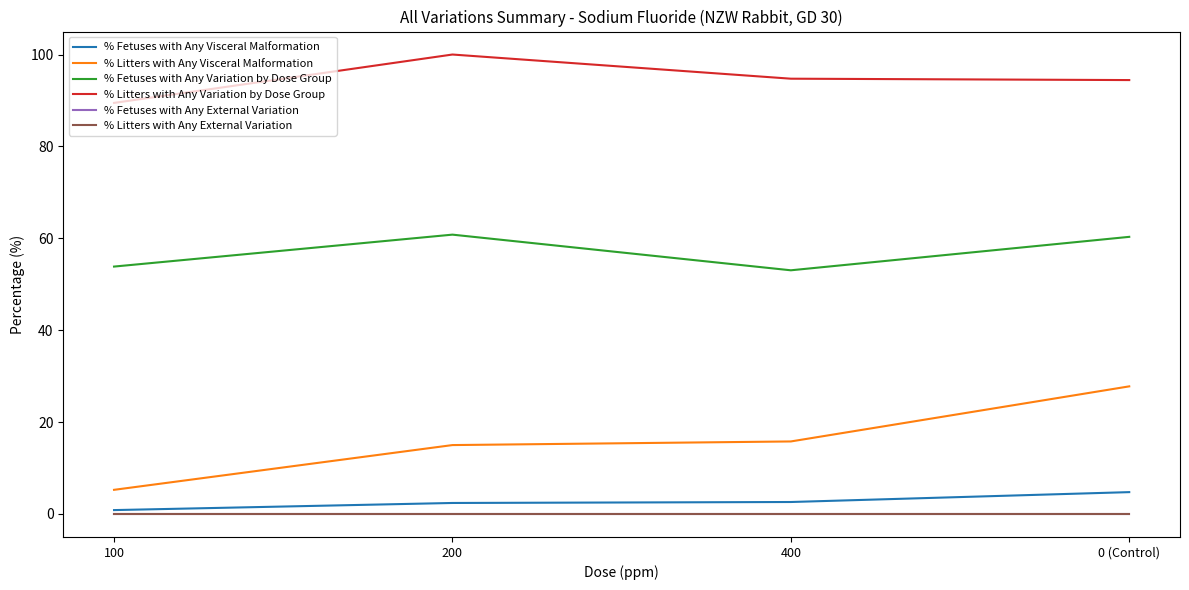

True or false: % Fetuses with Any Variation by Dose Group has more than 1 points higher than both neighbors.

False